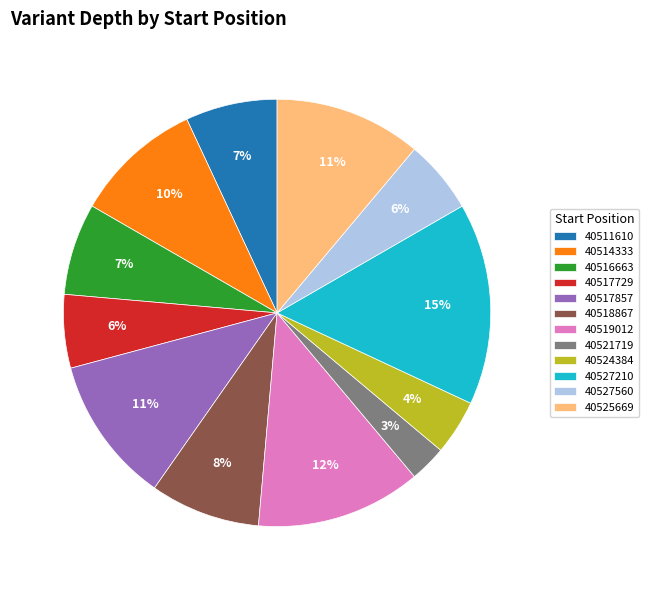

To the nearest percent, what percentage of the pie is 40511610?

7%